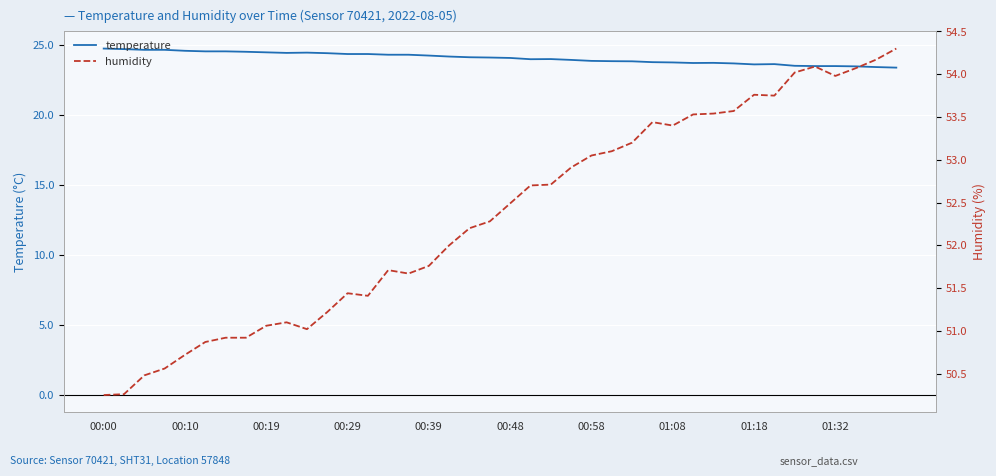

The value of temperature at 01:32 is 16.1. True or false?

False